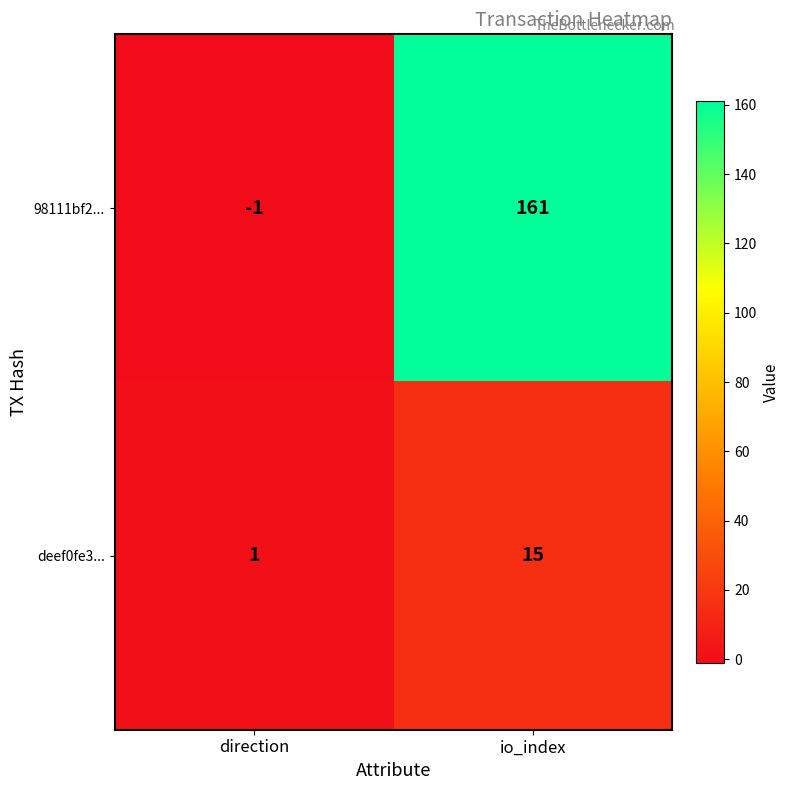

Which series has the widest spread of values?

98111bf2...